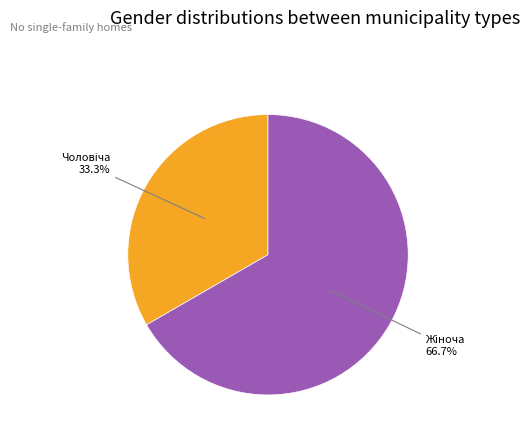

How many segments does this pie chart have?

2